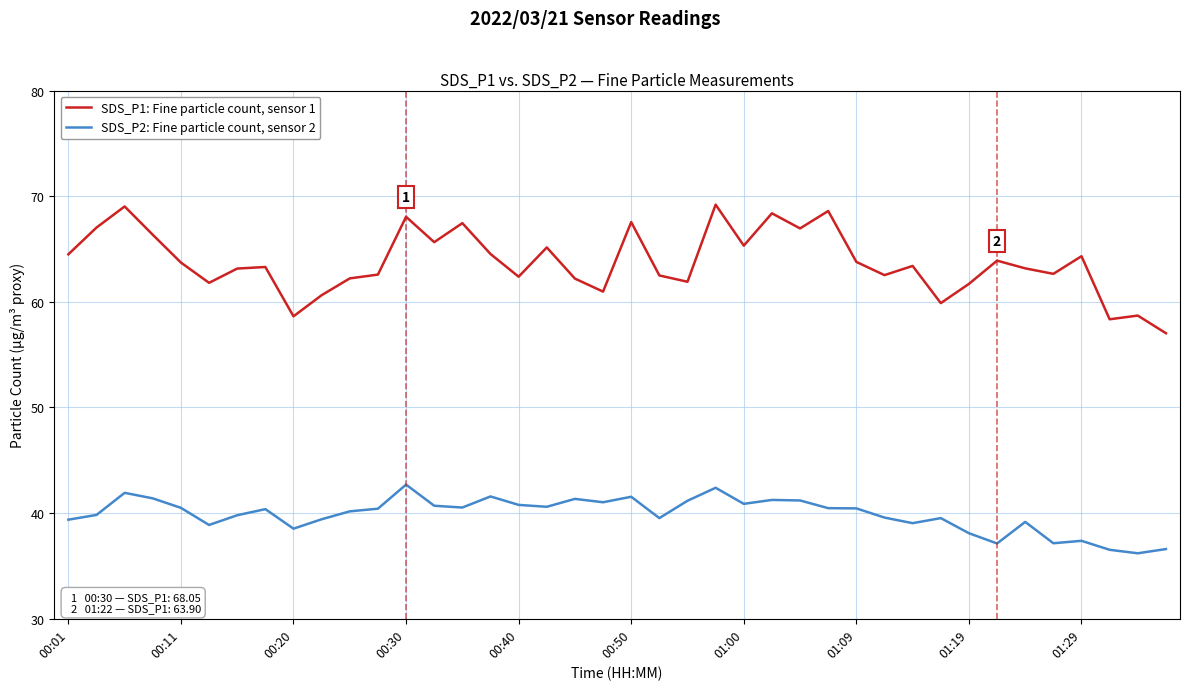

Which series has the widest spread of values?

SDS_P1: Fine particle count, sensor 1